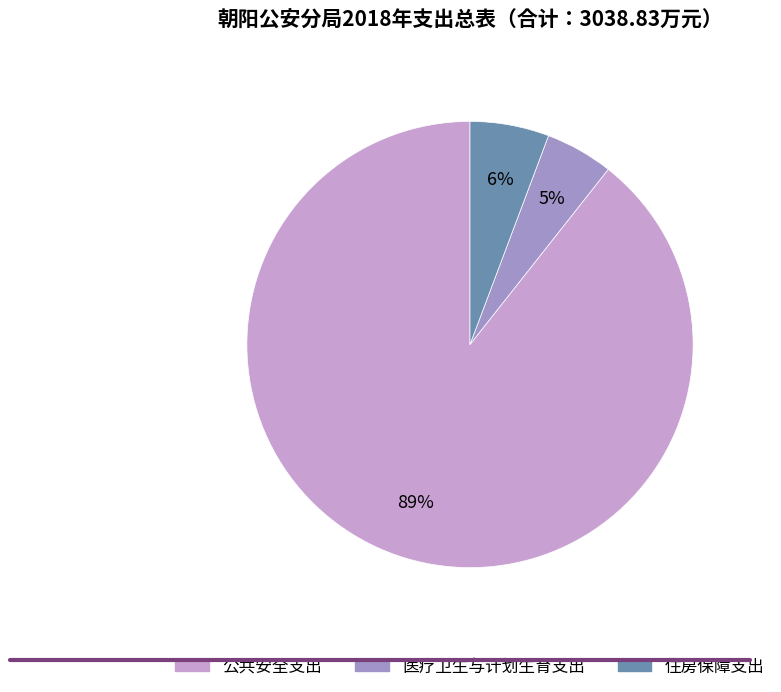

Is it true that 医疗卫生与计划生育支出 is 5% of the pie?

True